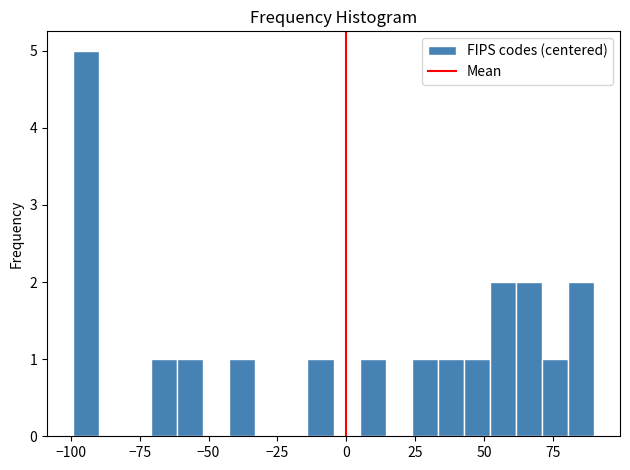

Read against the x-axis, roughly where is the centre of the tallest bar?

-95